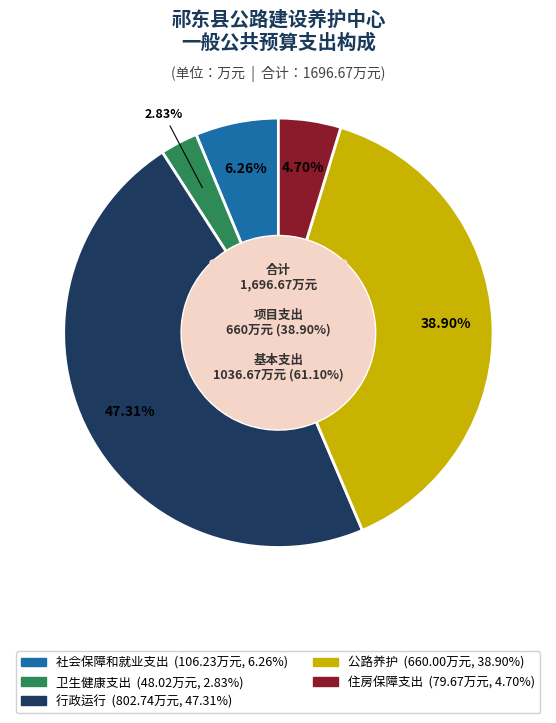

Which has a higher value, 公路养护 or 行政运行?

行政运行